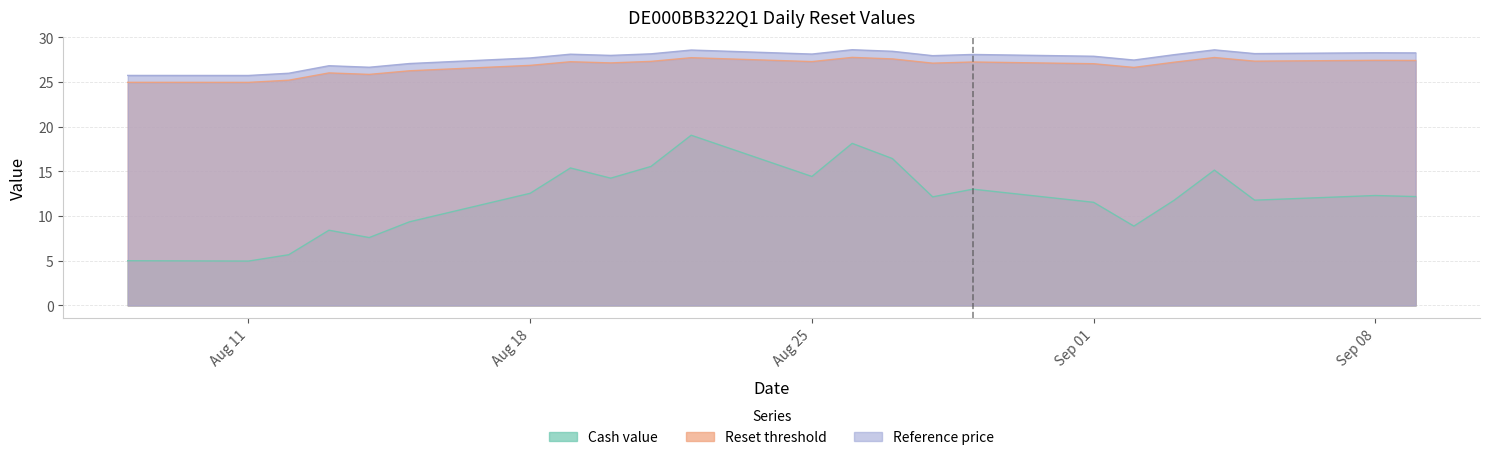

What is the minimum value shown in the chart?

5.0